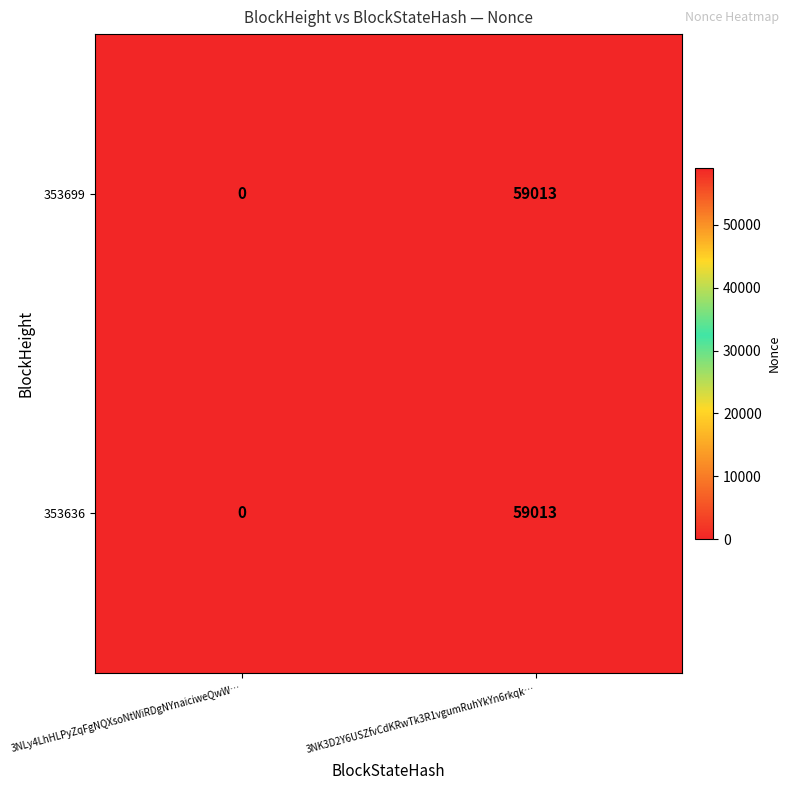

What is the sum of the 353699 values at 3NLy4LhHLPyZqFgNQXsoNtWiRDgNYnaiciweQwW… and 3NK3D2Y6USZfvCdKRwTk3R1vgumRuhYkYn6rkqk…?

59013